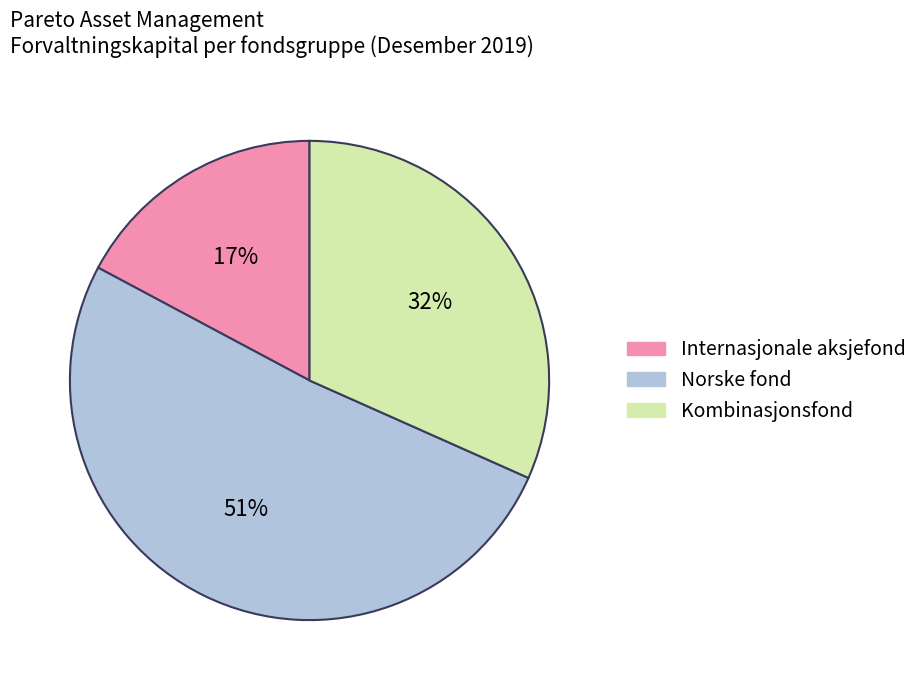

To the nearest percent, what is the difference between the largest and smallest slice percentages?

34%